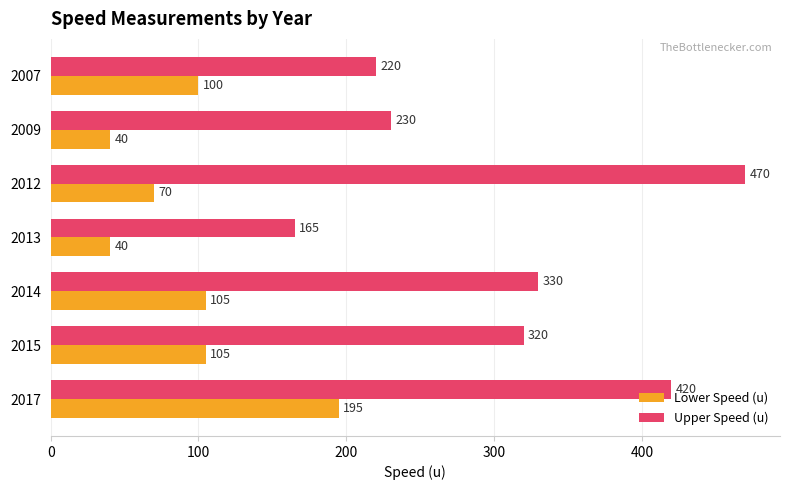

Which series changed the most between 2017 and 2009?

Upper Speed (u)